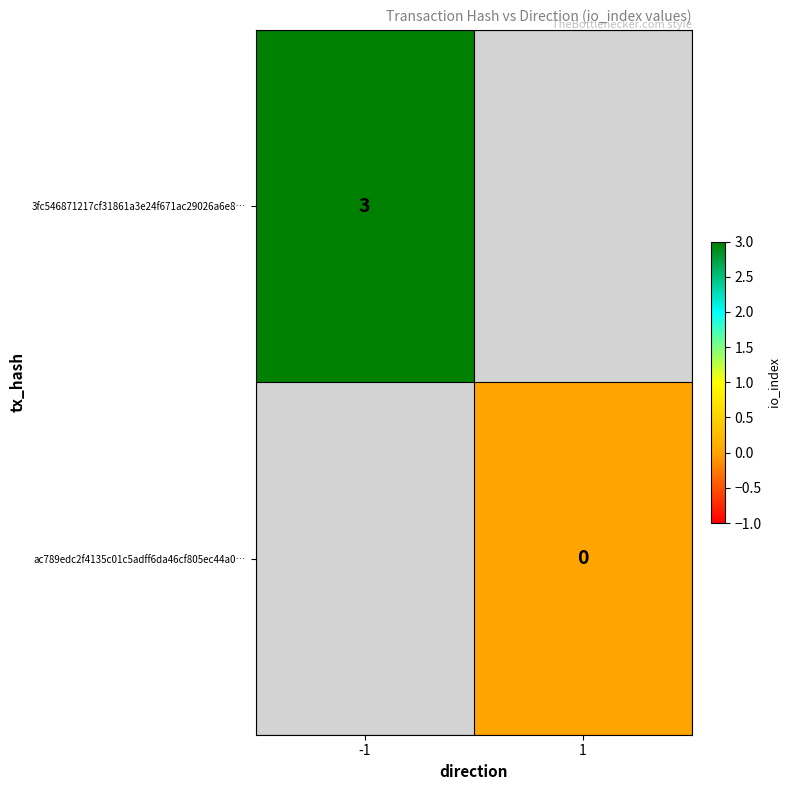

The value of 3fc546871217cf31861a3e24f671ac29026a6e8… at -1 is 1. True or false?

False